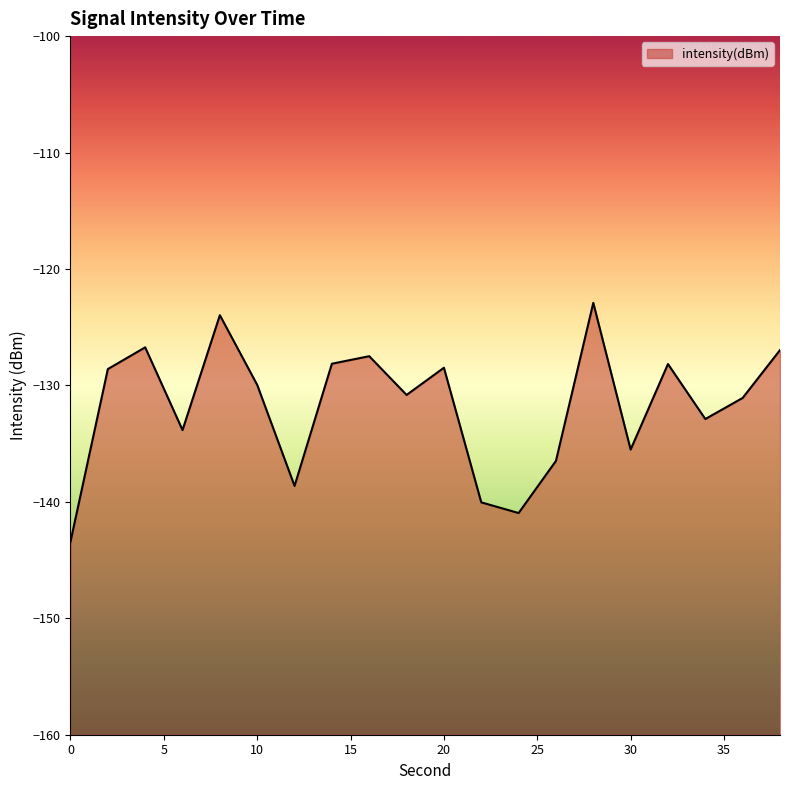

List the labels in order of value, smallest first.

0, 24, 22, 12, 26, 30, 6, 34, 36, 18, 10, 2, 20, 32, 14, 16, 38, 4, 8, 28